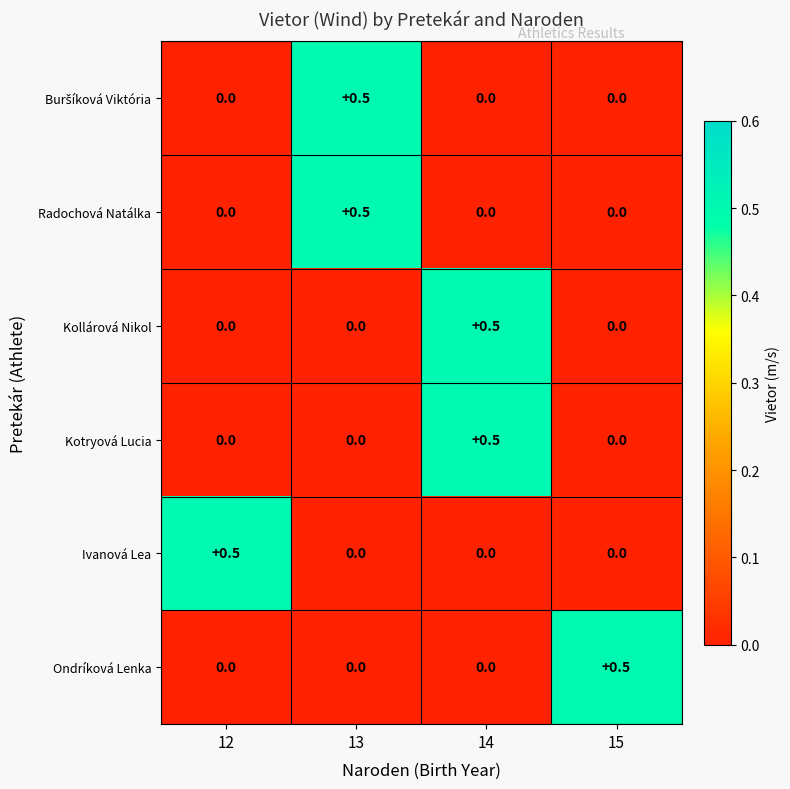

What is the difference between the maximum and second lowest values in the Ondríková Lenka series?

0.5